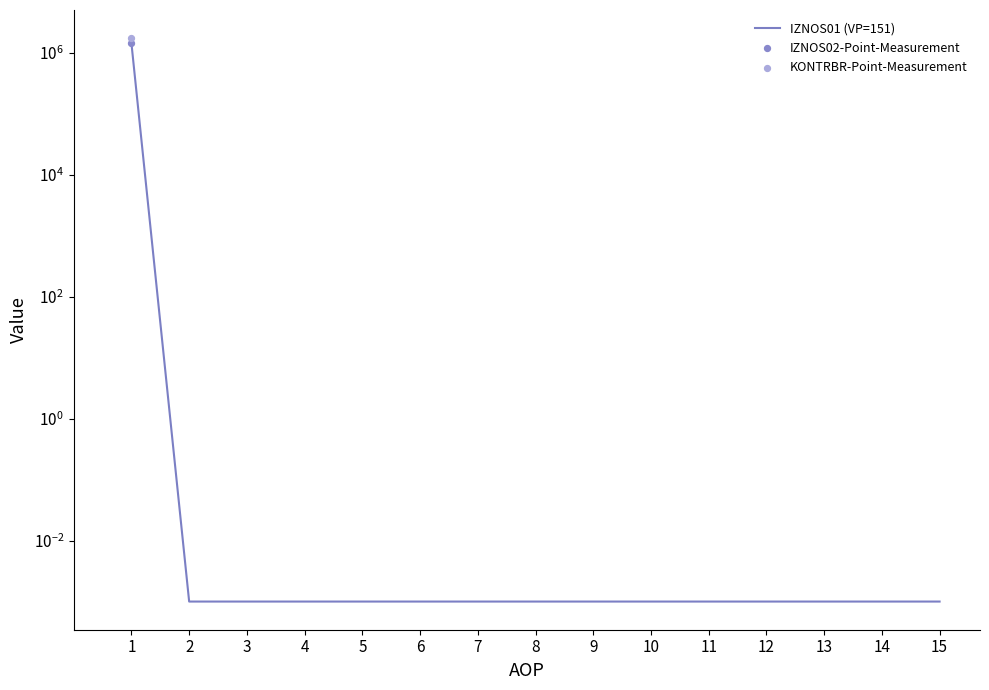

Which has a higher value, 3 or 4?

3